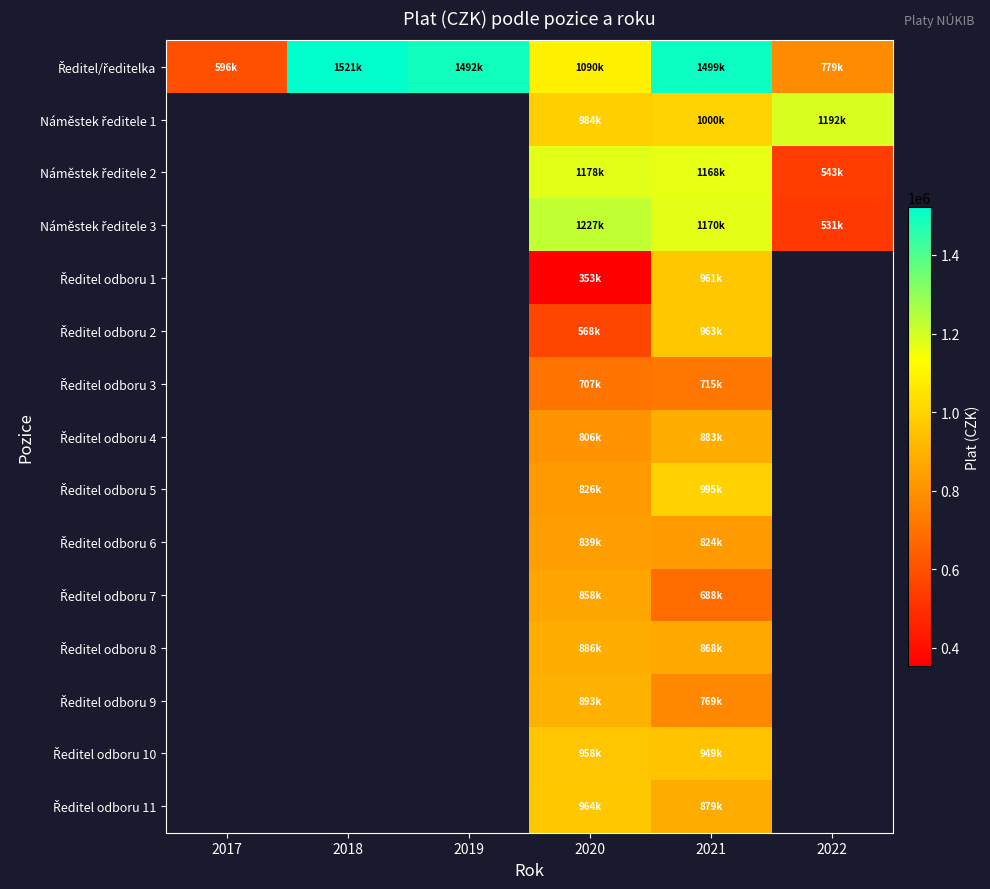

Which label corresponds to the largest value in the chart?

2018